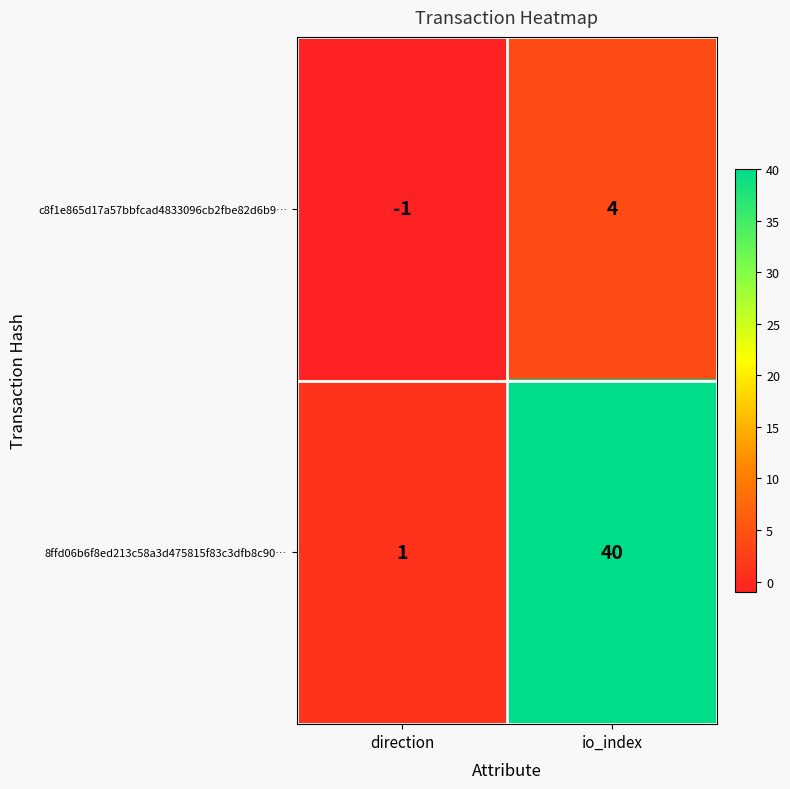

Which series changed the most between direction and io_index?

8ffd06b6f8ed213c58a3d475815f83c3dfb8c90…